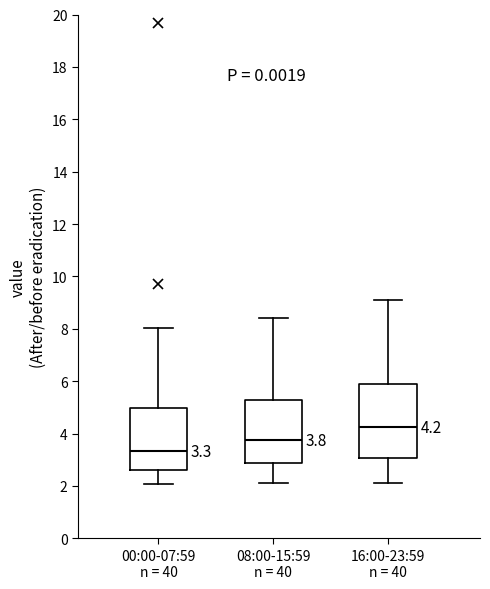

Which box is the tallest, from its lower edge to its upper edge?

16:00-23:59 n = 40